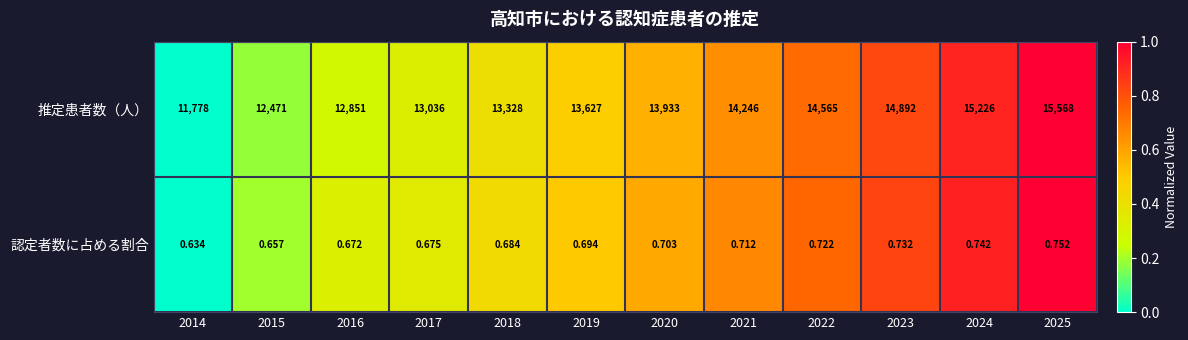

Between 2021 and 2022, which series saw the biggest shift?

推定患者数（人）